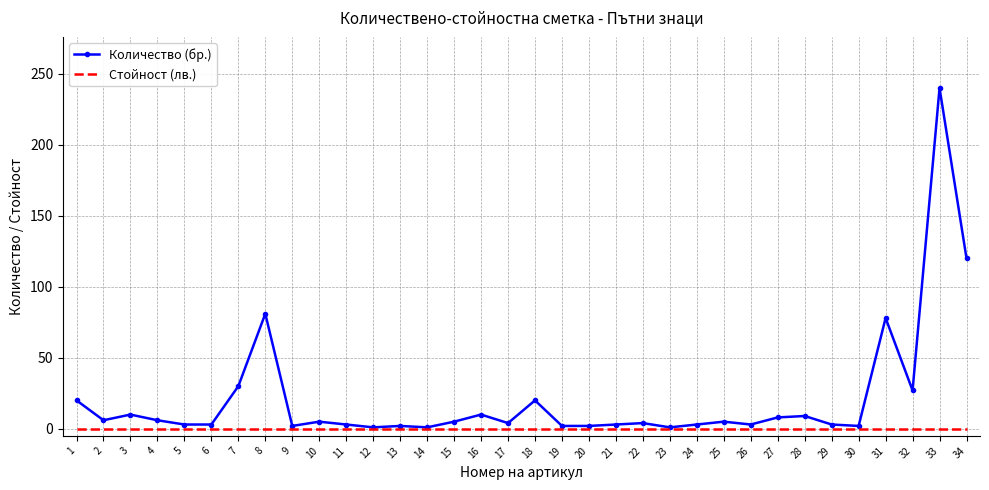

Which category has the highest value across all series?

33